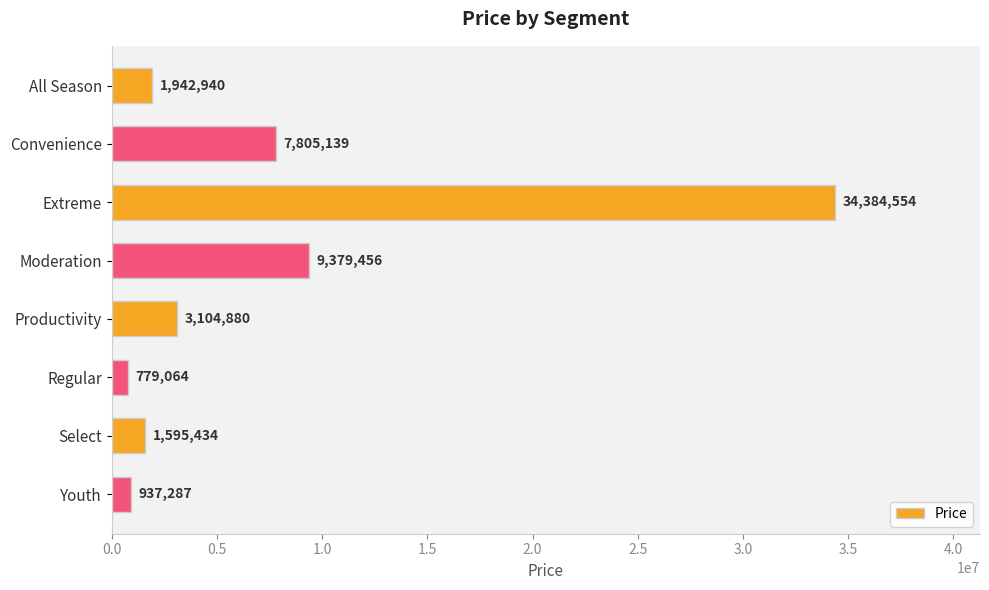

Which category has the lowest value across all series?

Regular